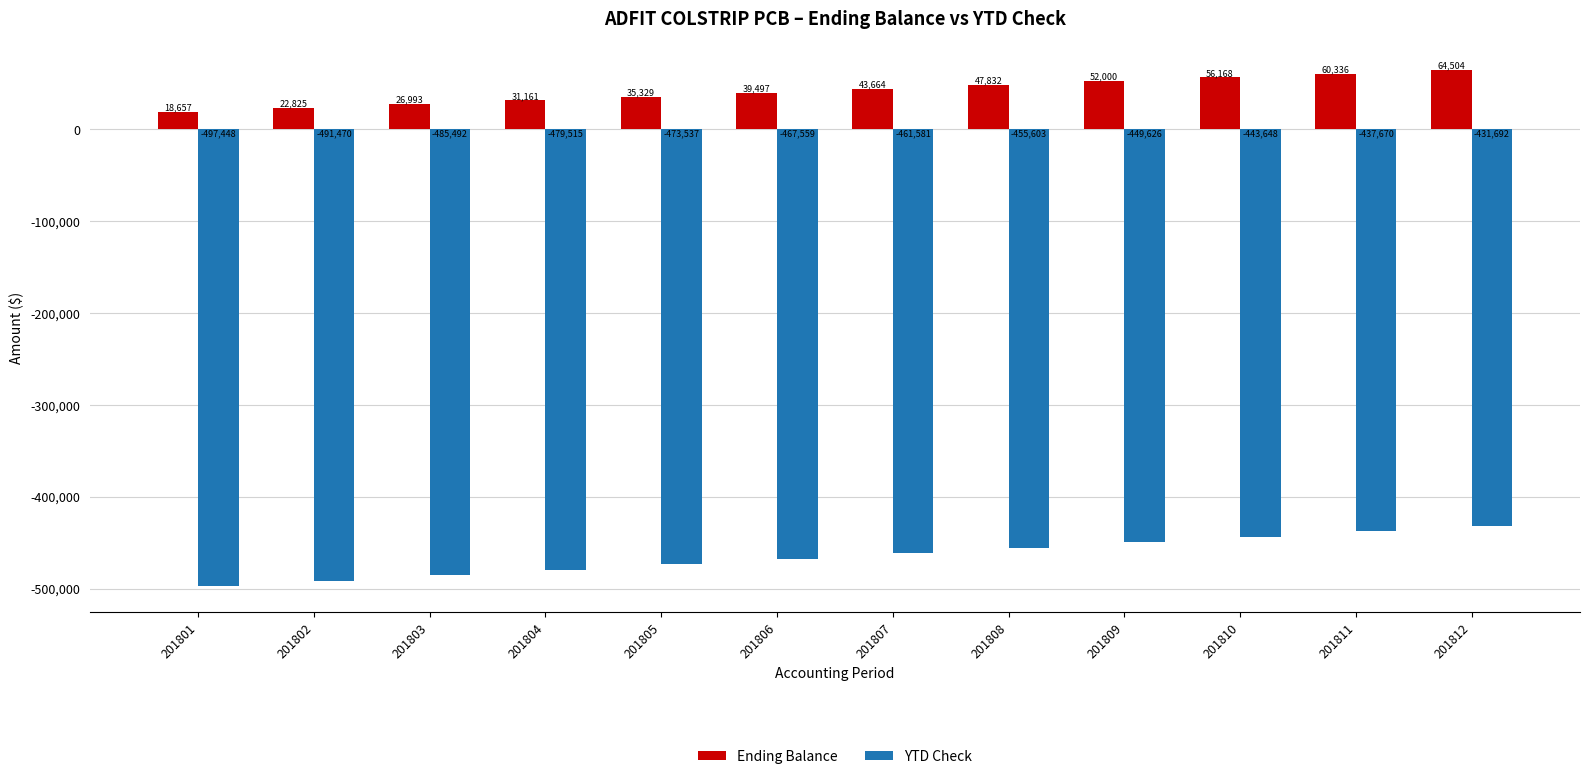

What is the value of the YTD Check bar at the 7th from the left?

-461581.1